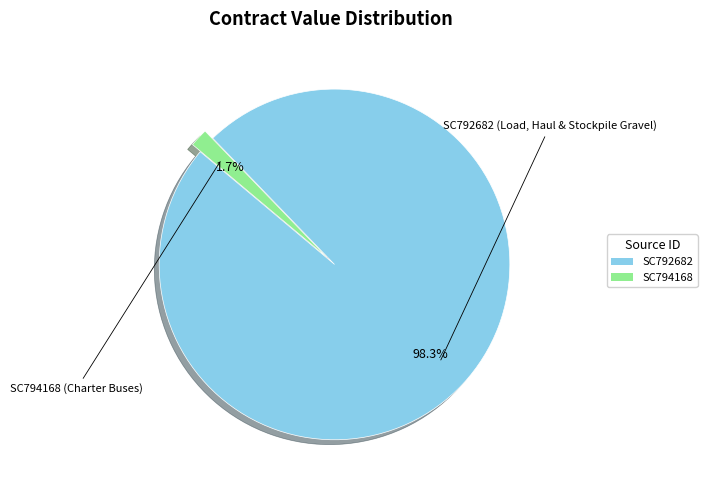

What percentage is the SC792682 slice, to the nearest percent?

98%